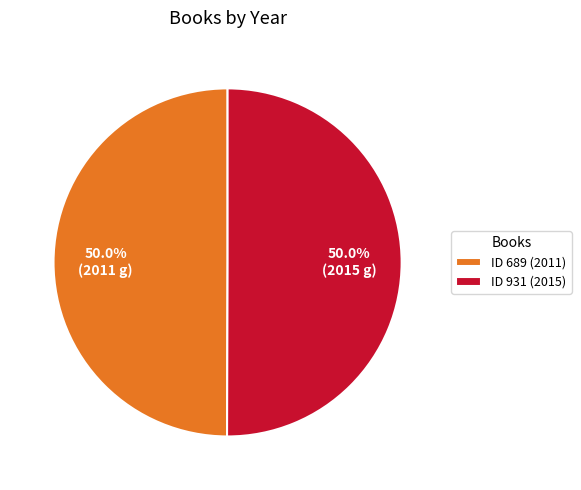

Combined, do ID 931 (2015) and ID 689 (2011) account for over 50%?

Yes